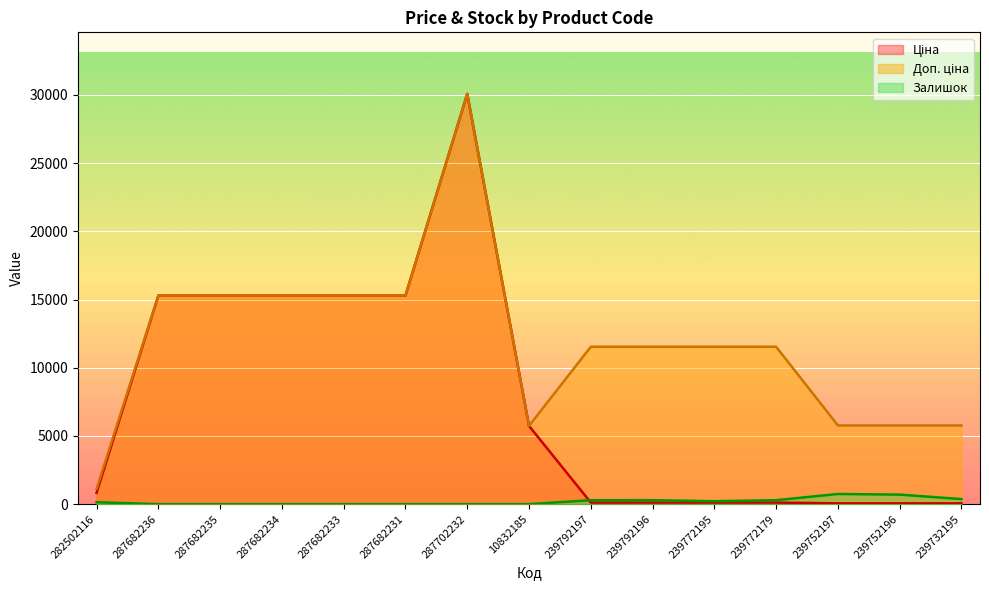

What value does the Залишок series have at 282502116?

140.0